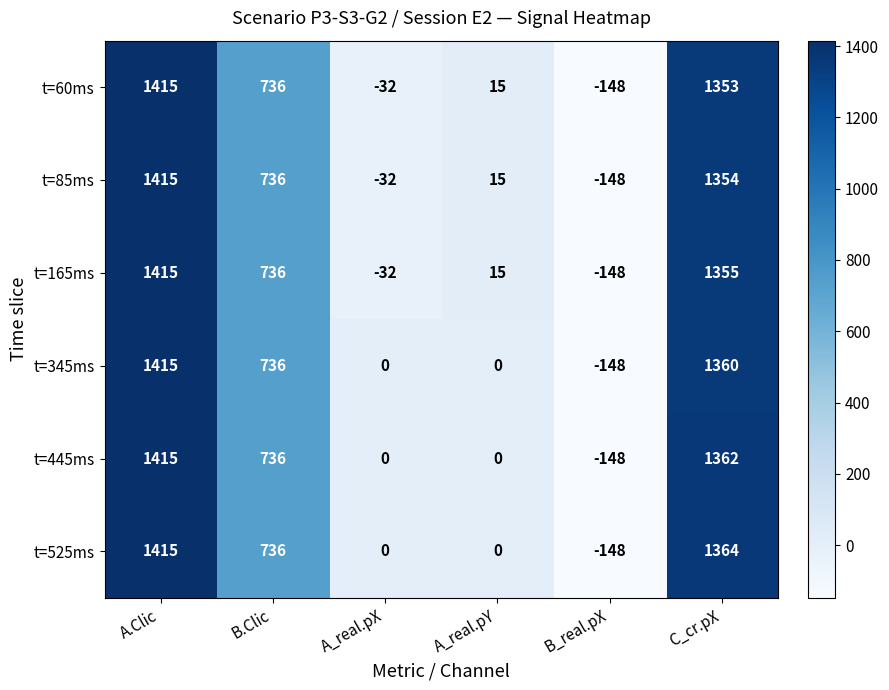

What is the average value of the t=85ms series?

557